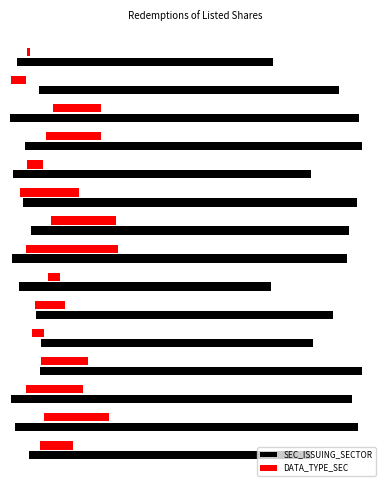

List the series in order of their overall mean, highest first.

SEC_ISSUING_SECTOR, DATA_TYPE_SEC